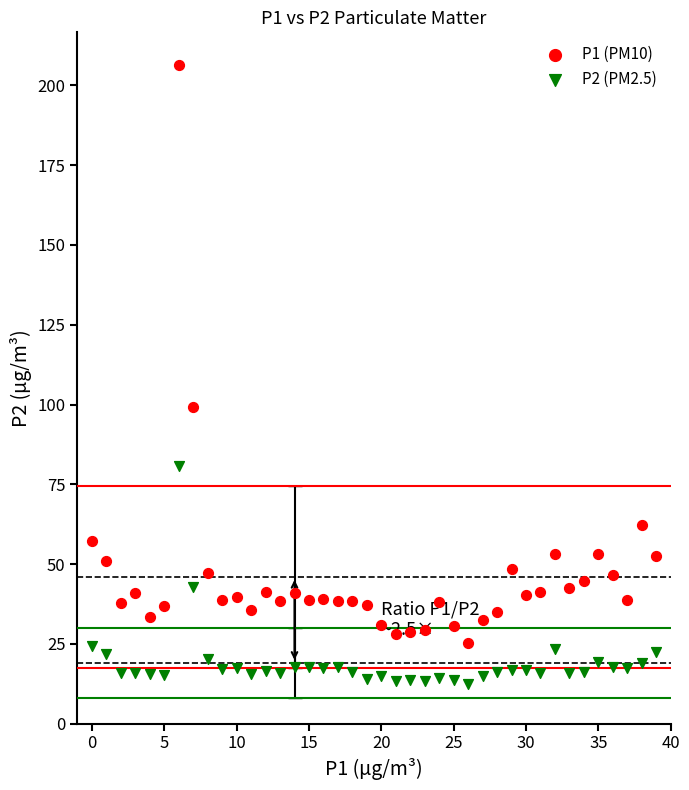

Which series contains the highest Y value?

P1 (PM10)